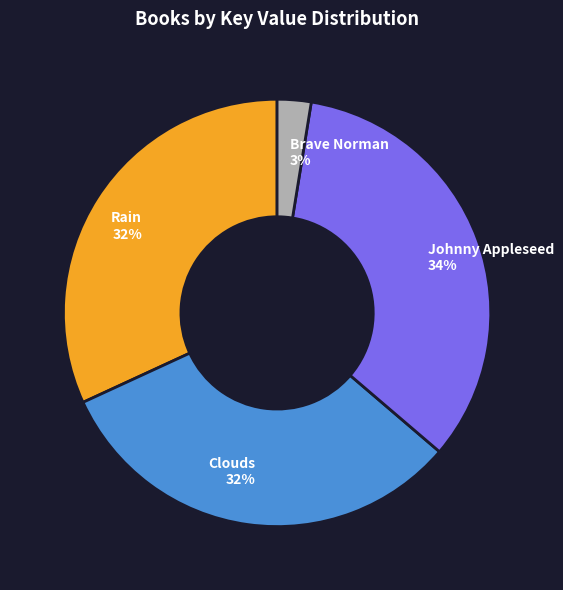

Which has a higher value, Johnny Appleseed or Rain?

Johnny Appleseed